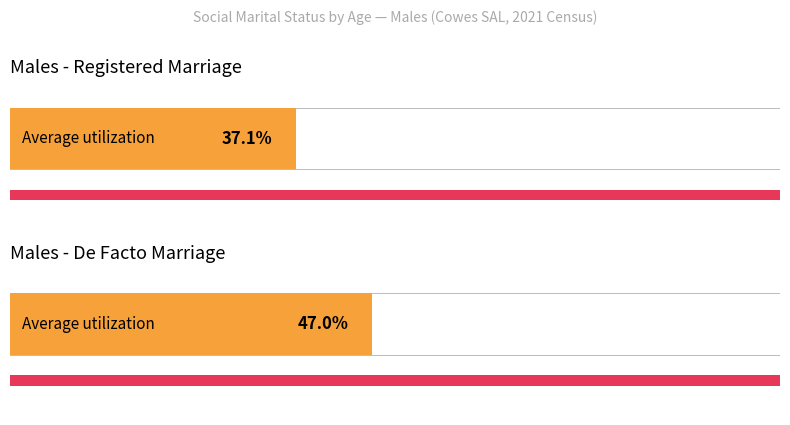

The De facto marriage series shows 47 at 35-44 years. True or false?

True